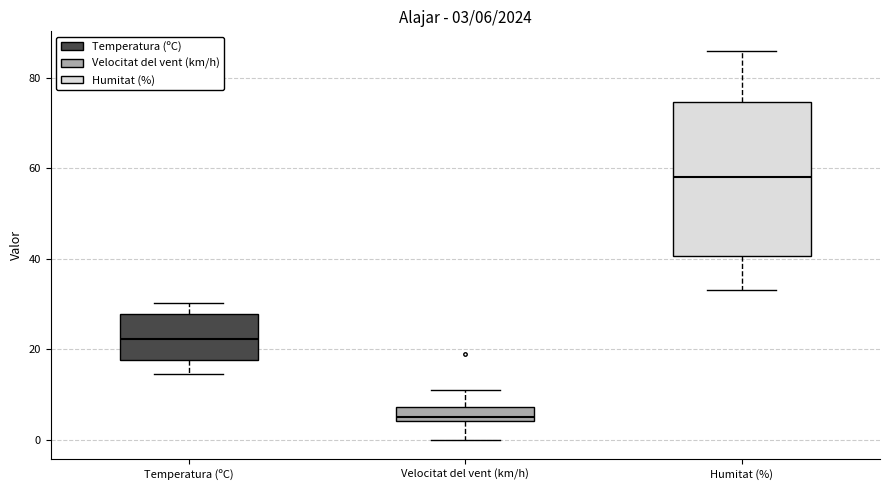

Which box's median line is the lowest?

Velocitat del vent (km/h)